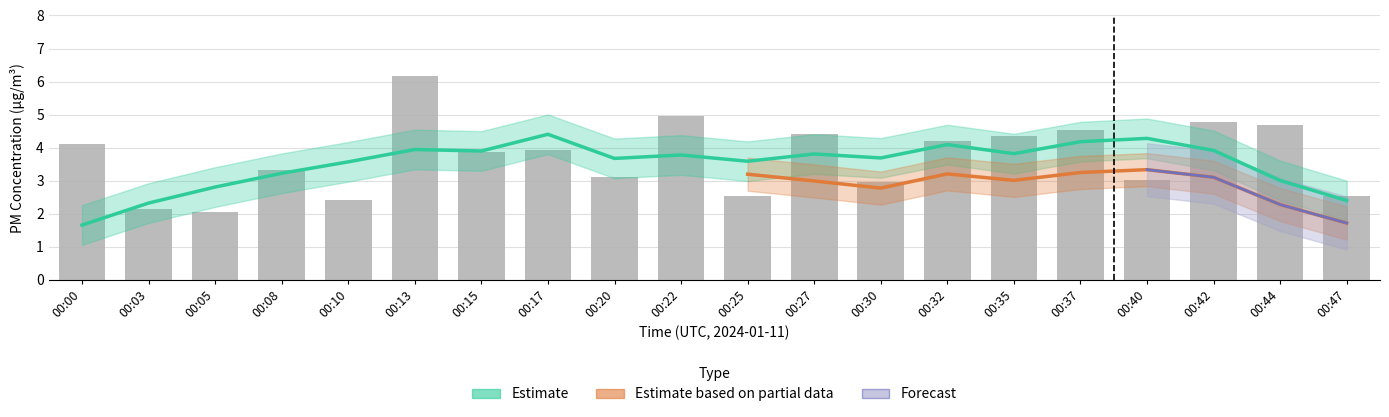

The chart shows a value of 2.0 at 00:15. True or false?

False